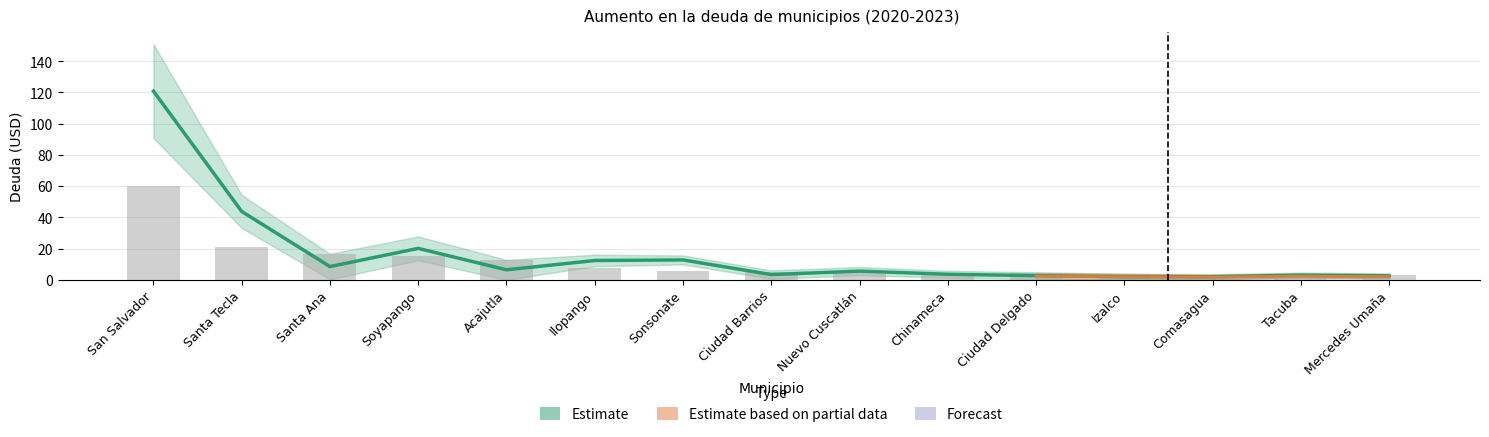

Does the chart contain stacked bars?

No